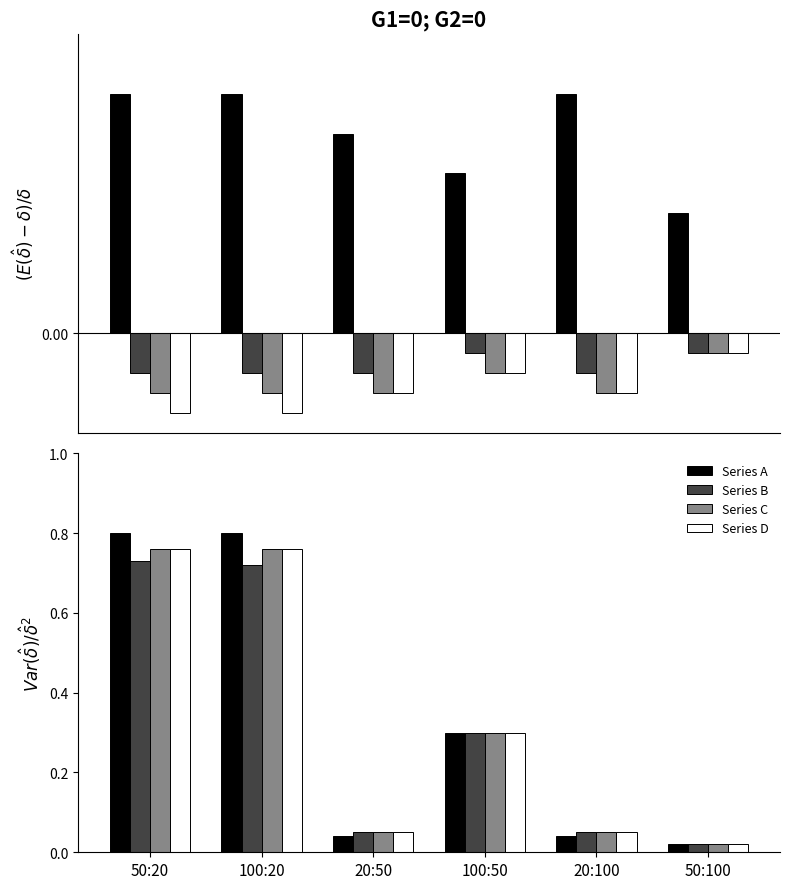

What is the highest value of the Series B series?

0.7